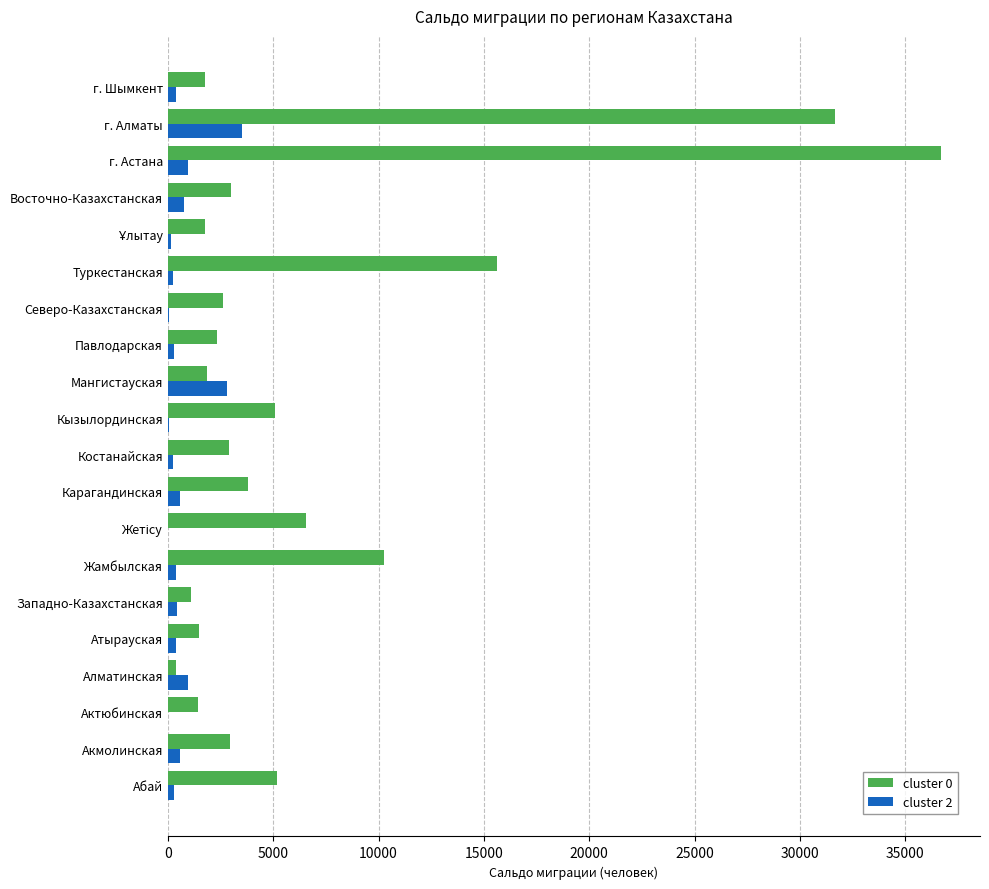

The cluster 2 series shows 5491 at г. Алматы. True or false?

False